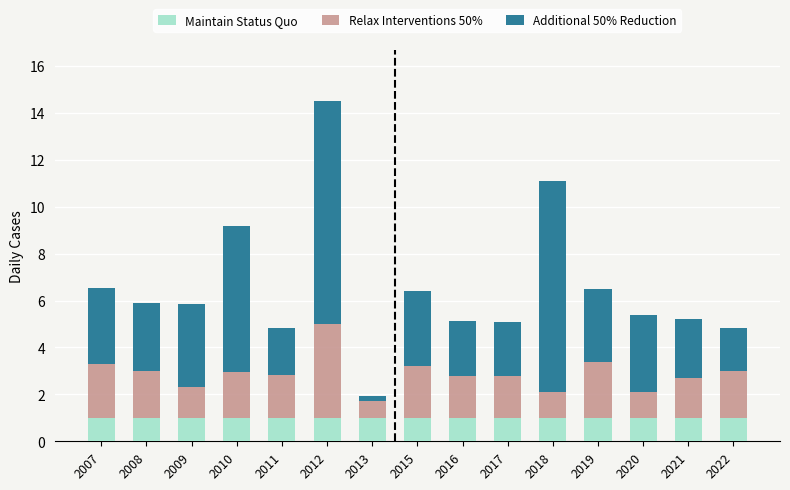

Count the number of categories in the chart.

15